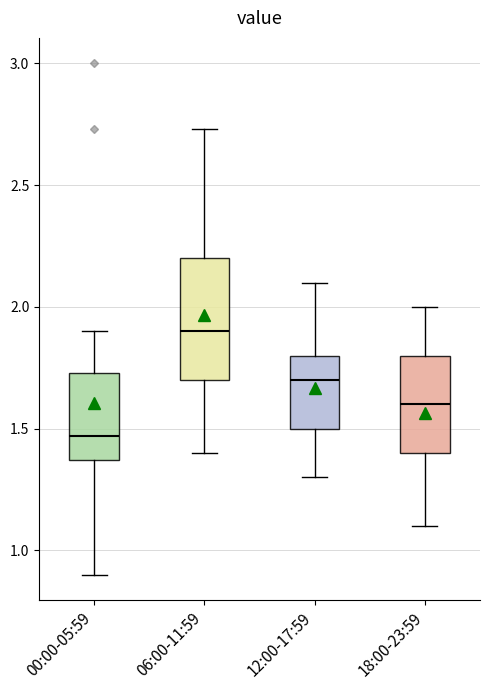

Which box has the lowest median line?

00:00-05:59